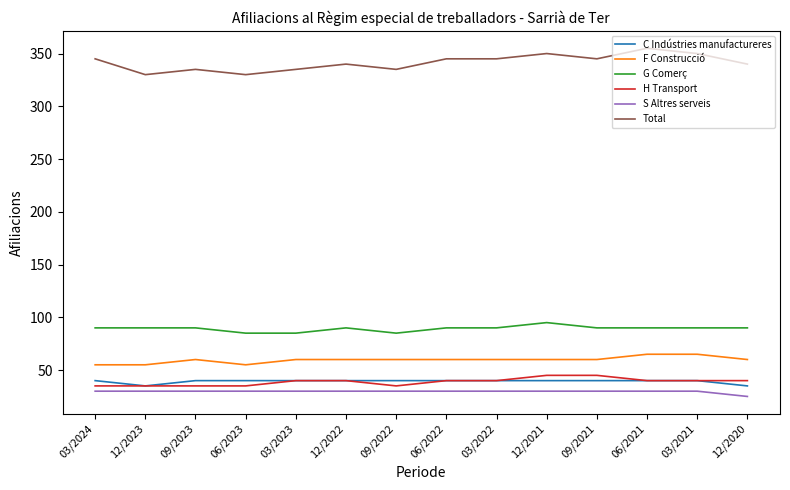

True or false: S Altres serveis and C Indústries manufactureres cross at least once.

False